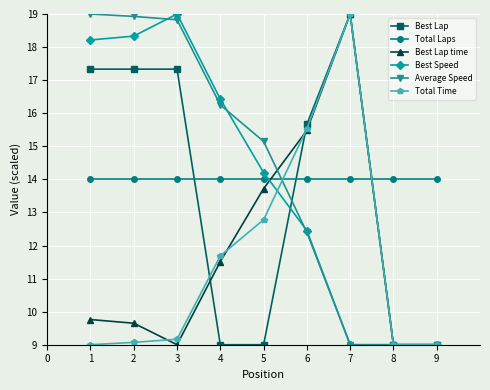

What is the sum of all Total Laps values?

126.0